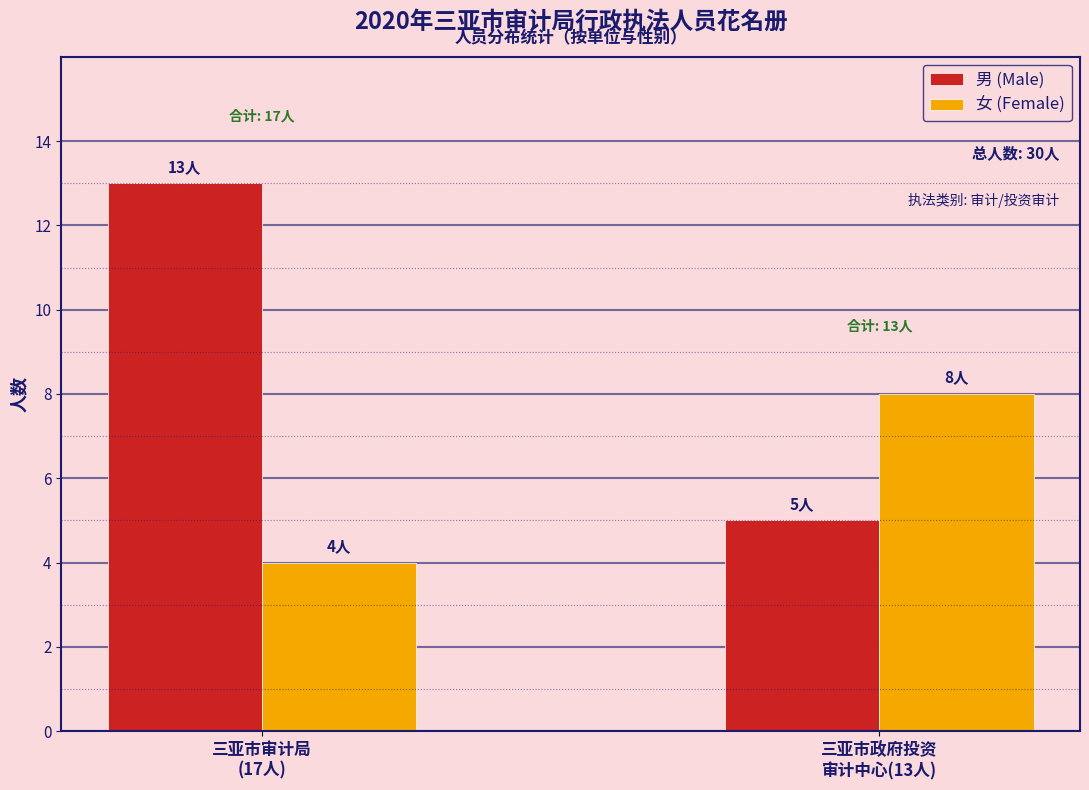

Reading left to right, what are all the values shown in this chart?

男 (Male): 13	5
女 (Female): 4	8